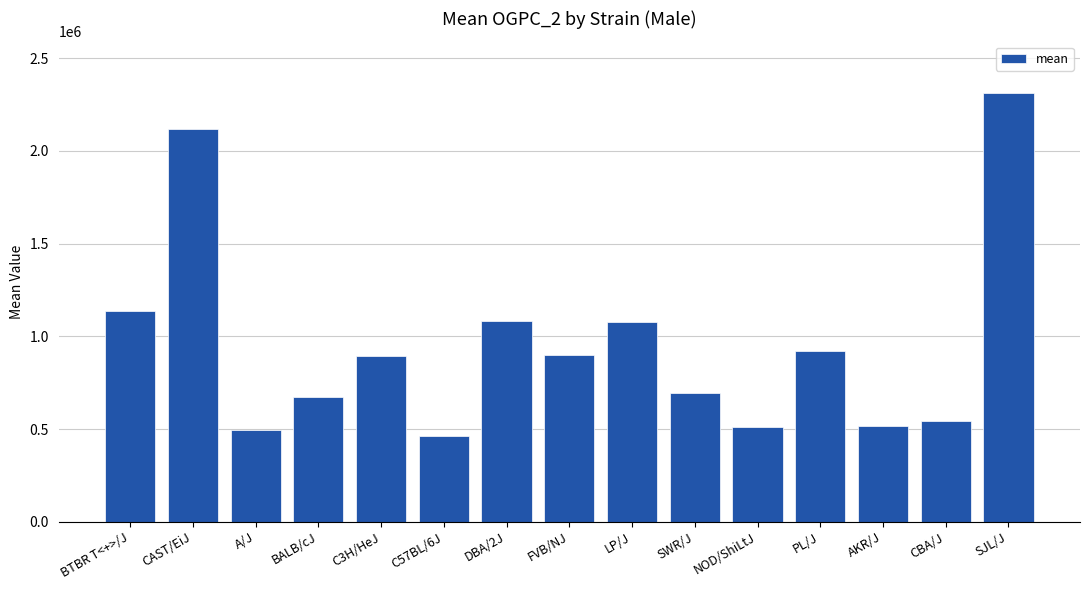

What is the value of the 7th bar from the left?

1083683